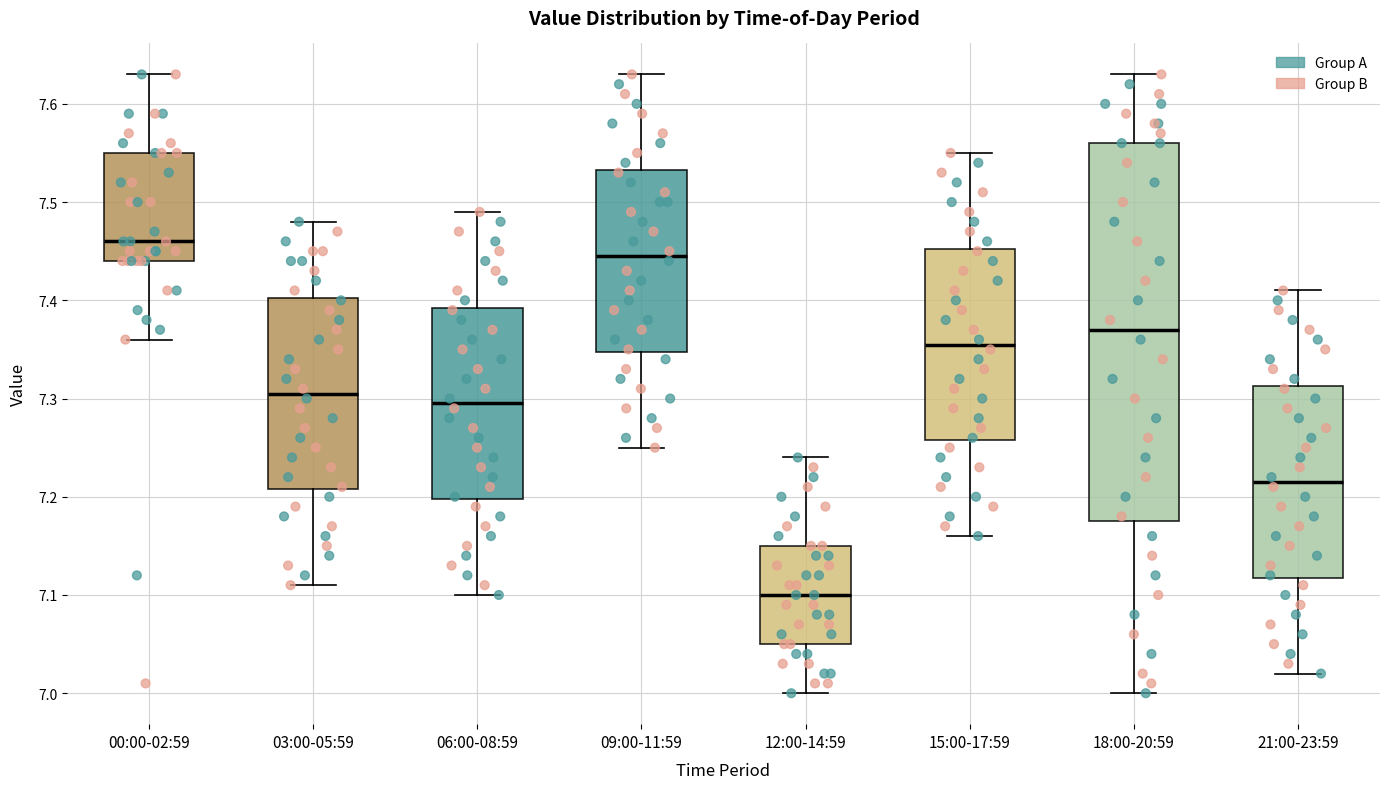

Where is the lower edge of the box for 00:00-02:59 on the y-axis? The values are not printed on the chart, so give them approximately, as read against the axis.

7.44